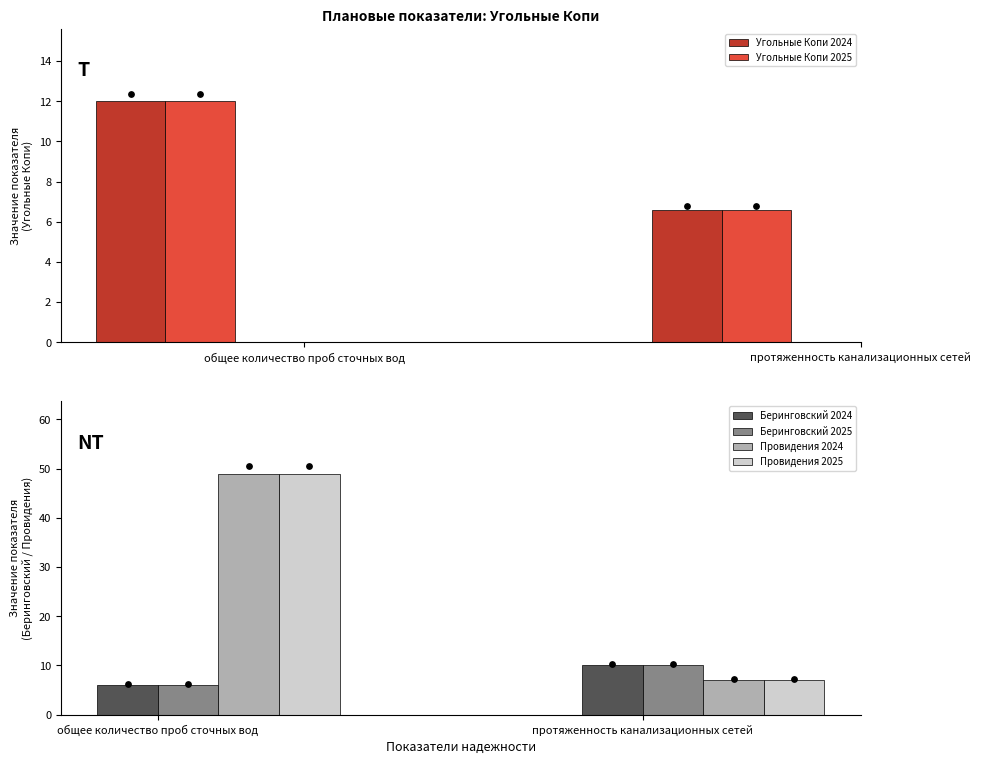

What is the total value across all series at протяженность канализационных сетей?

47.4